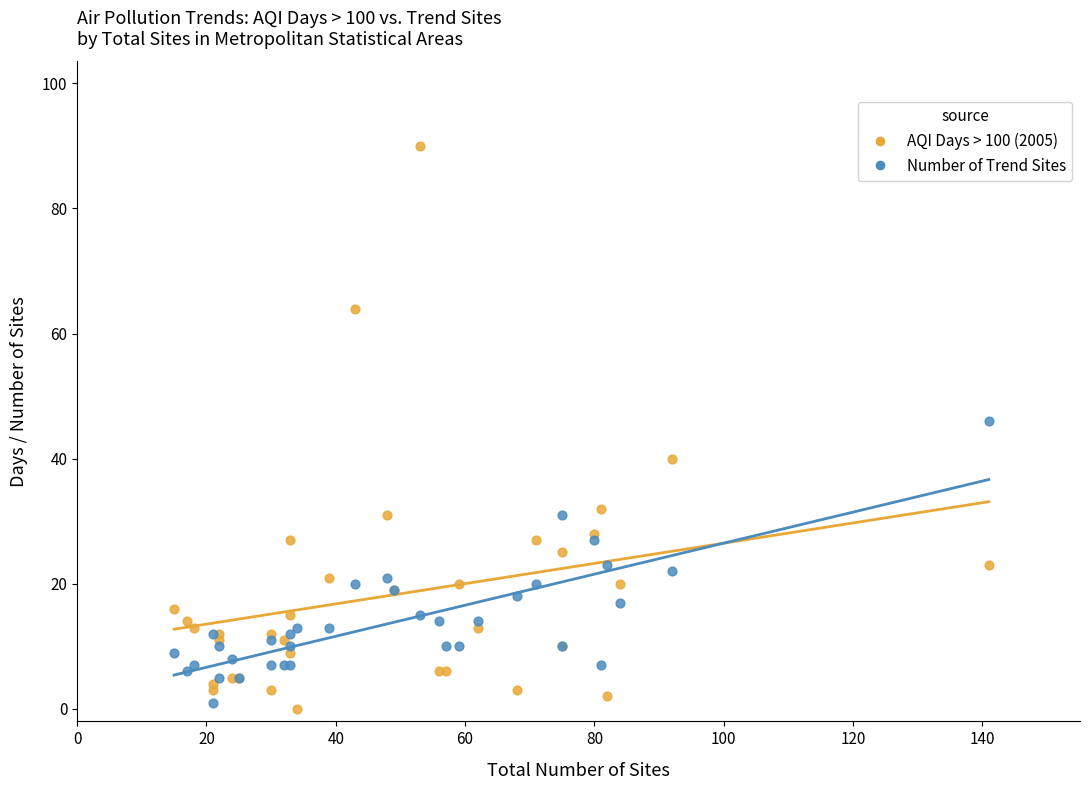

Which series has the largest Y range (max minus min)?

AQI Days > 100 (2005)